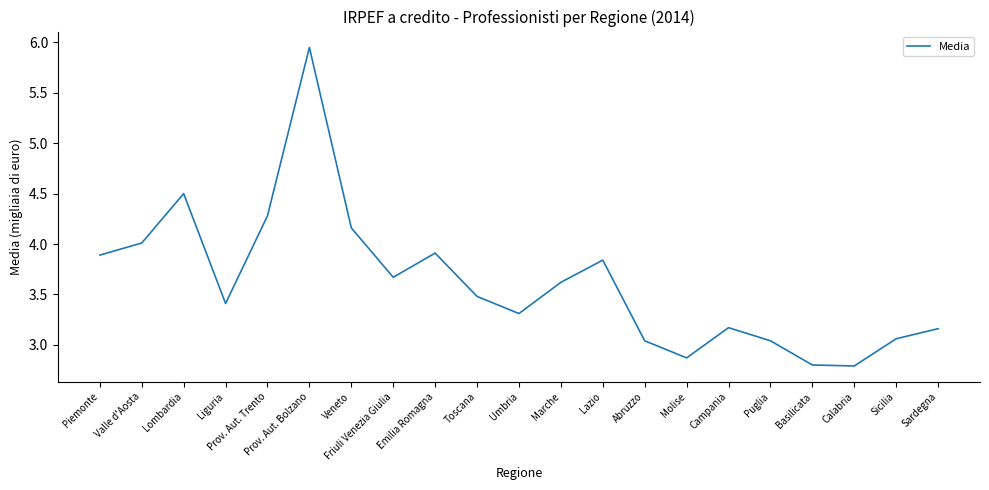

How many distinct data groups are displayed?

1